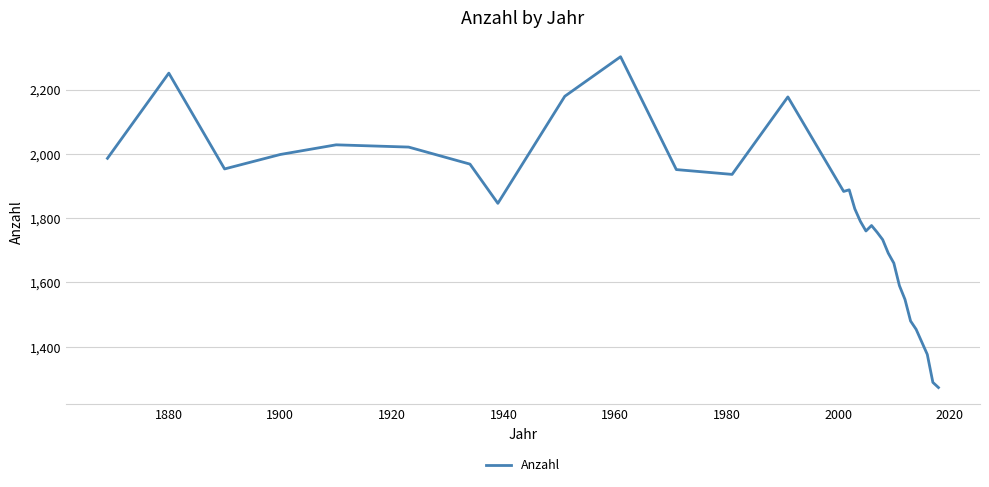

What is the difference between the maximum and minimum values?

1029